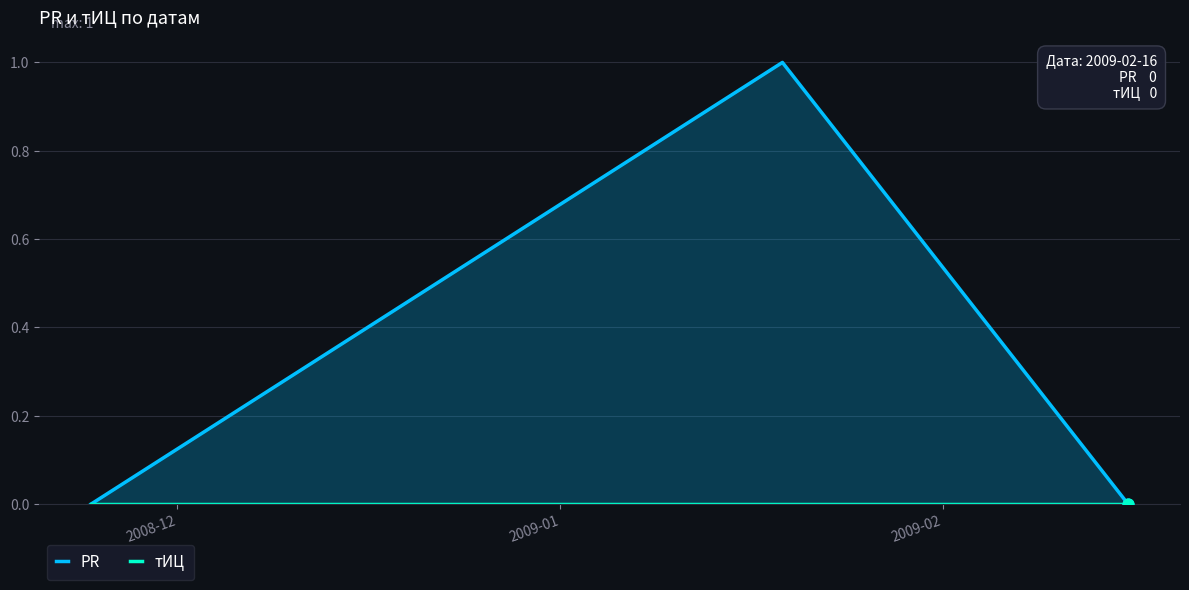

What are all the series names shown in the legend?

PR, тИЦ